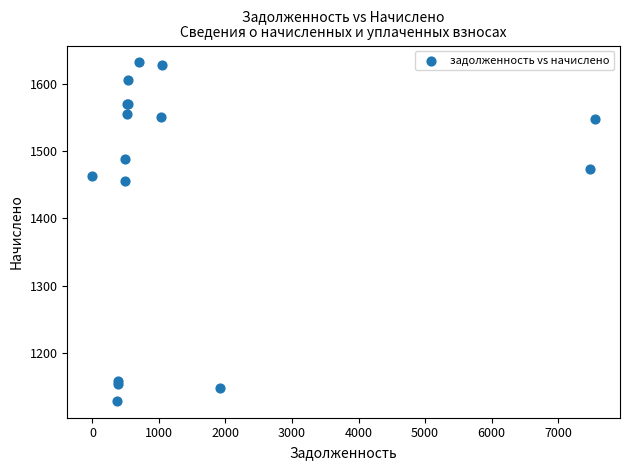

What Y value in the scatter plot is closest to 1380?

1455.4